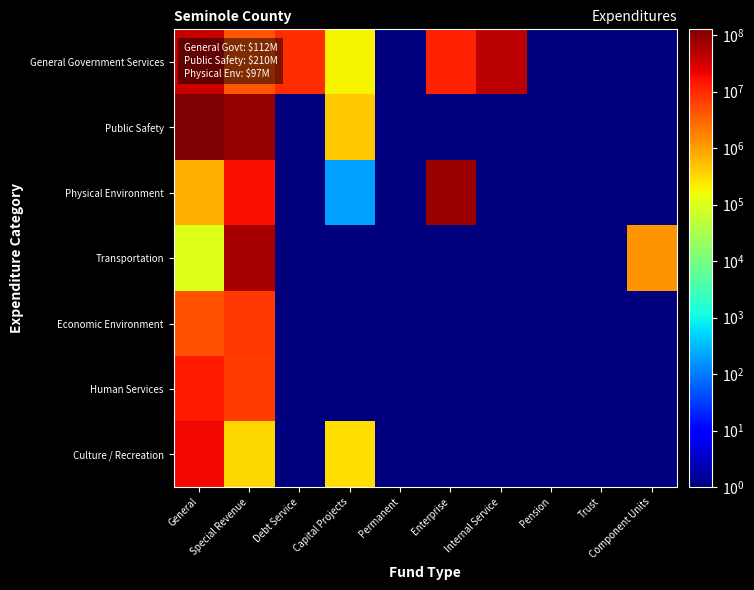

At which category does the chart reach its minimum across all series?

Permanent